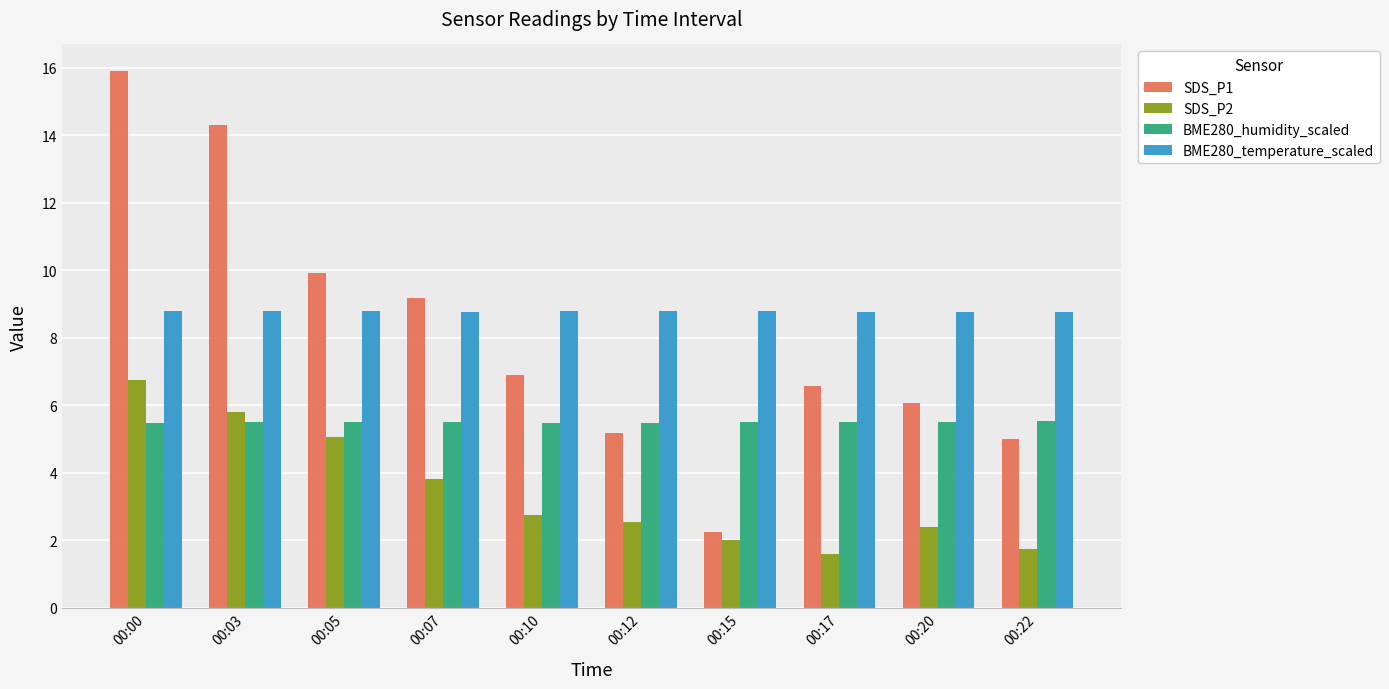

What is the sum of the SDS_P1 values at 00:03 and 00:22?

19.3